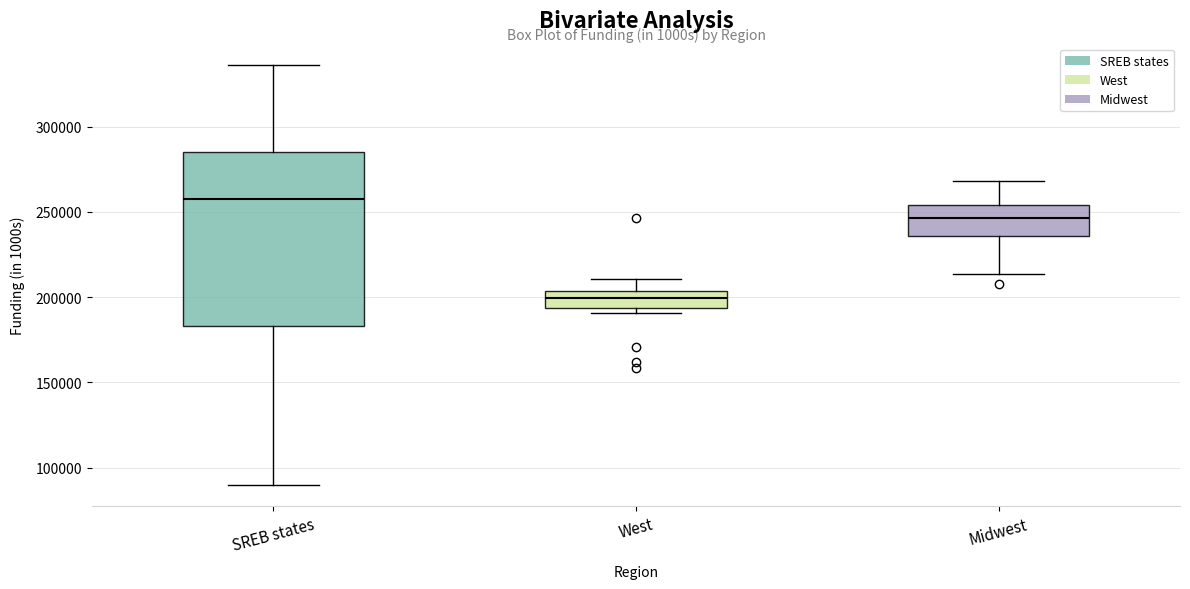

Reading left to right, read every box against the y-axis: the position of its median line, the range the box covers, and the ends of its whiskers. The values are not printed on the chart, so give them approximately, as read against the axis.

SREB states: median 255000, box 185000 to 285000, whiskers 90000 to 335000
West: median 200000, box 195000 to 205000, whiskers 190000 to 210000
Midwest: median 245000, box 235000 to 255000, whiskers 215000 to 270000